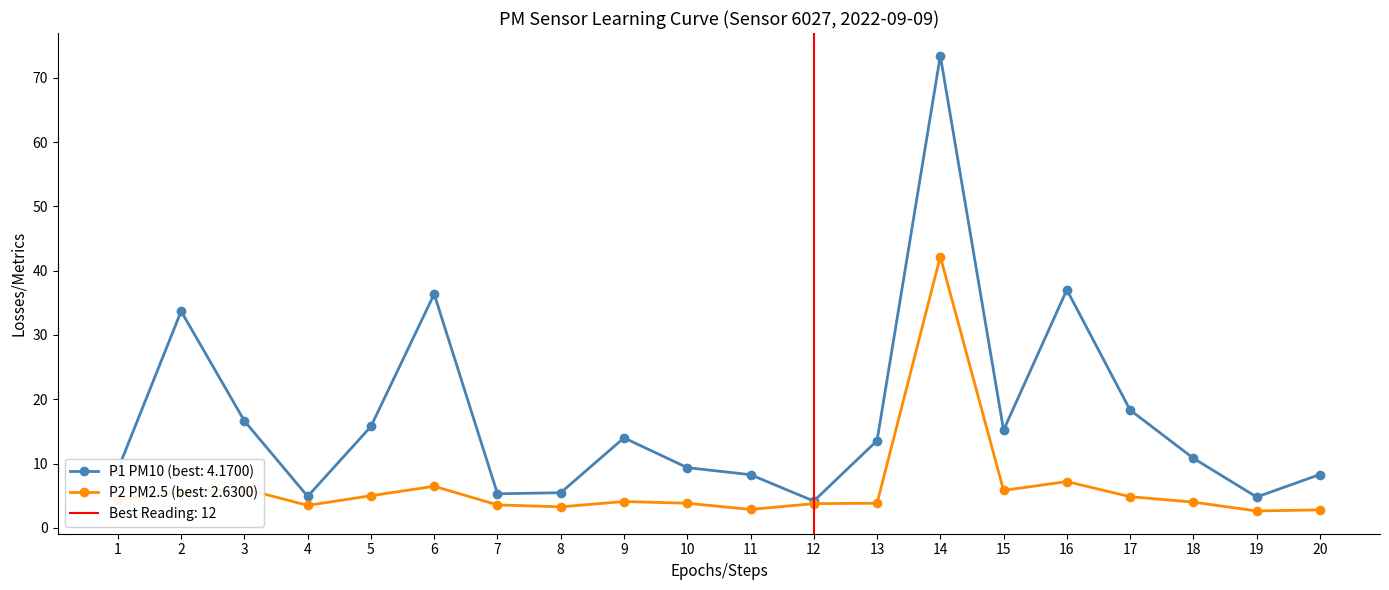

What is the value of the P2 (PM2.5) point at the 9th from the left?

4.1